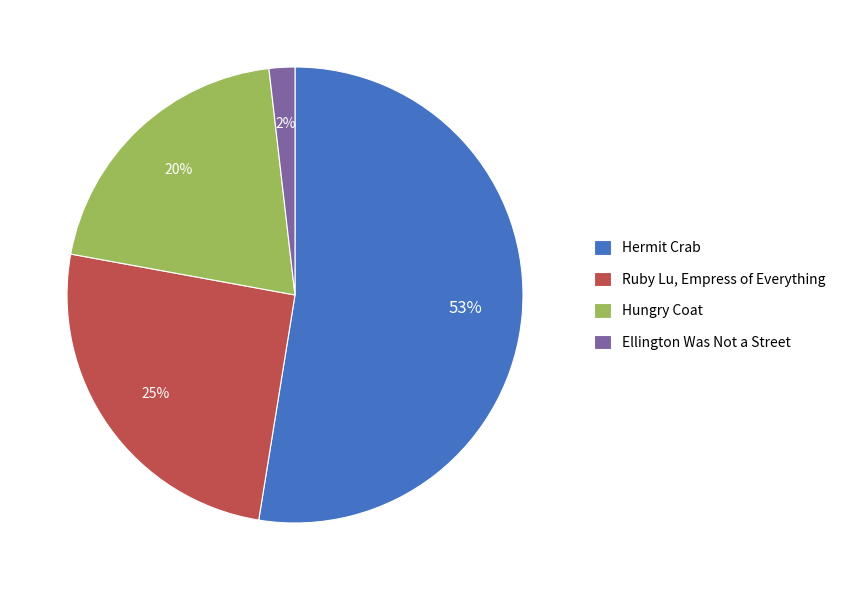

How many segments does this pie chart have?

4